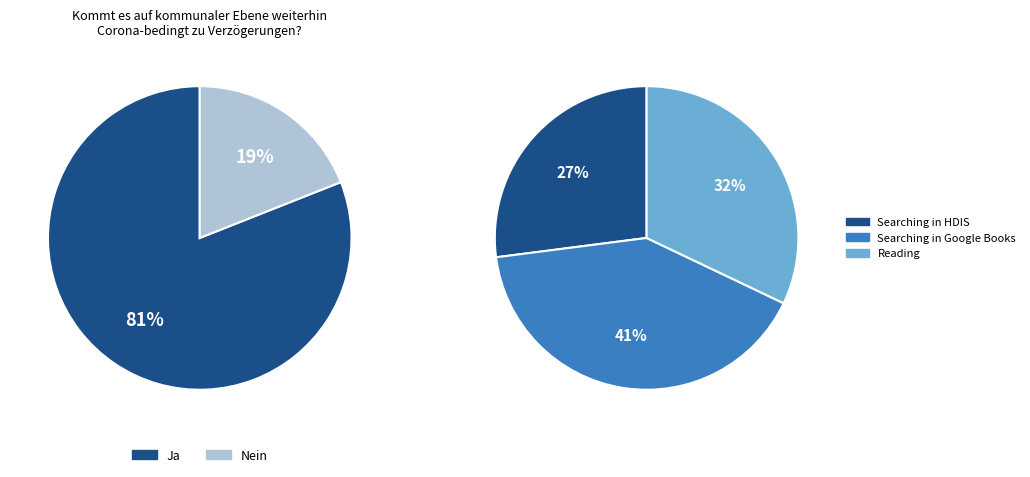

Does Searching in HDIS represent more than half of the total?

No